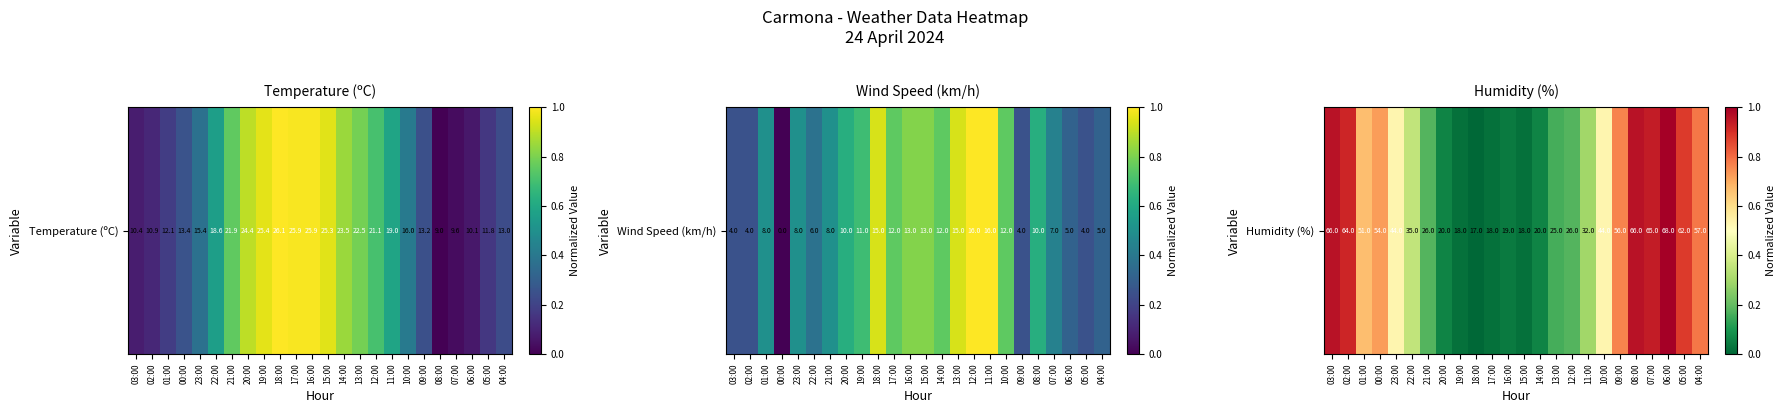

What is the sum of the values at 21:00 and 03:00?

1.1